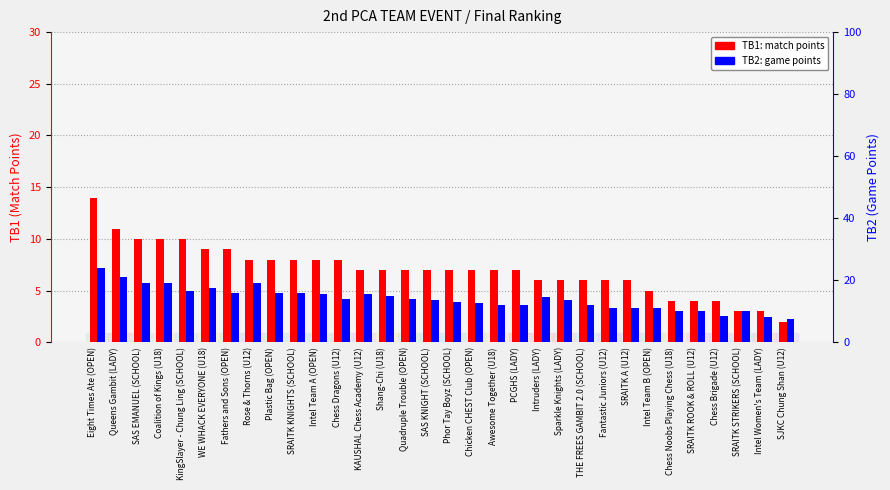

Is it true that TB2 (Game Points) equals 13.5 at SAS KNIGHT (SCHOOL)?

True